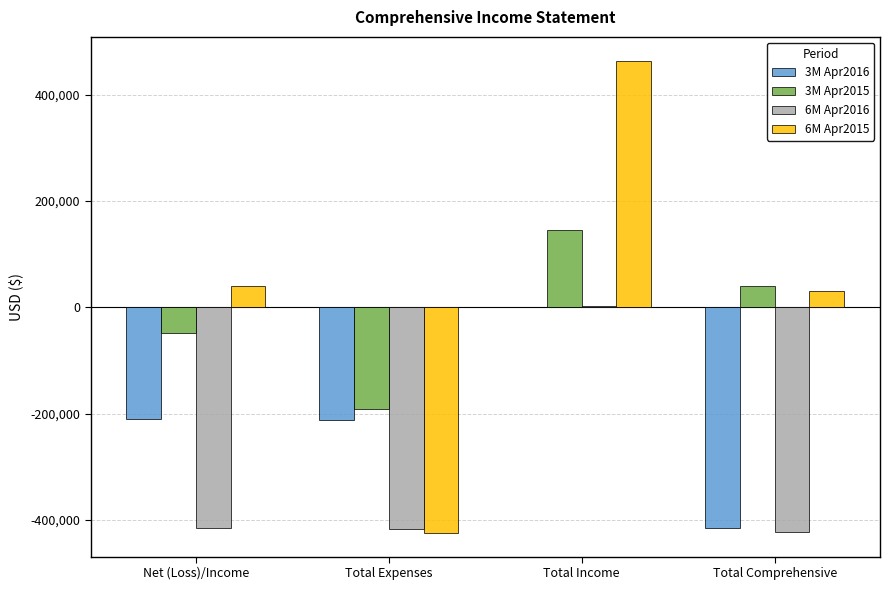

Which label corresponds to the largest value in the chart?

Total Income